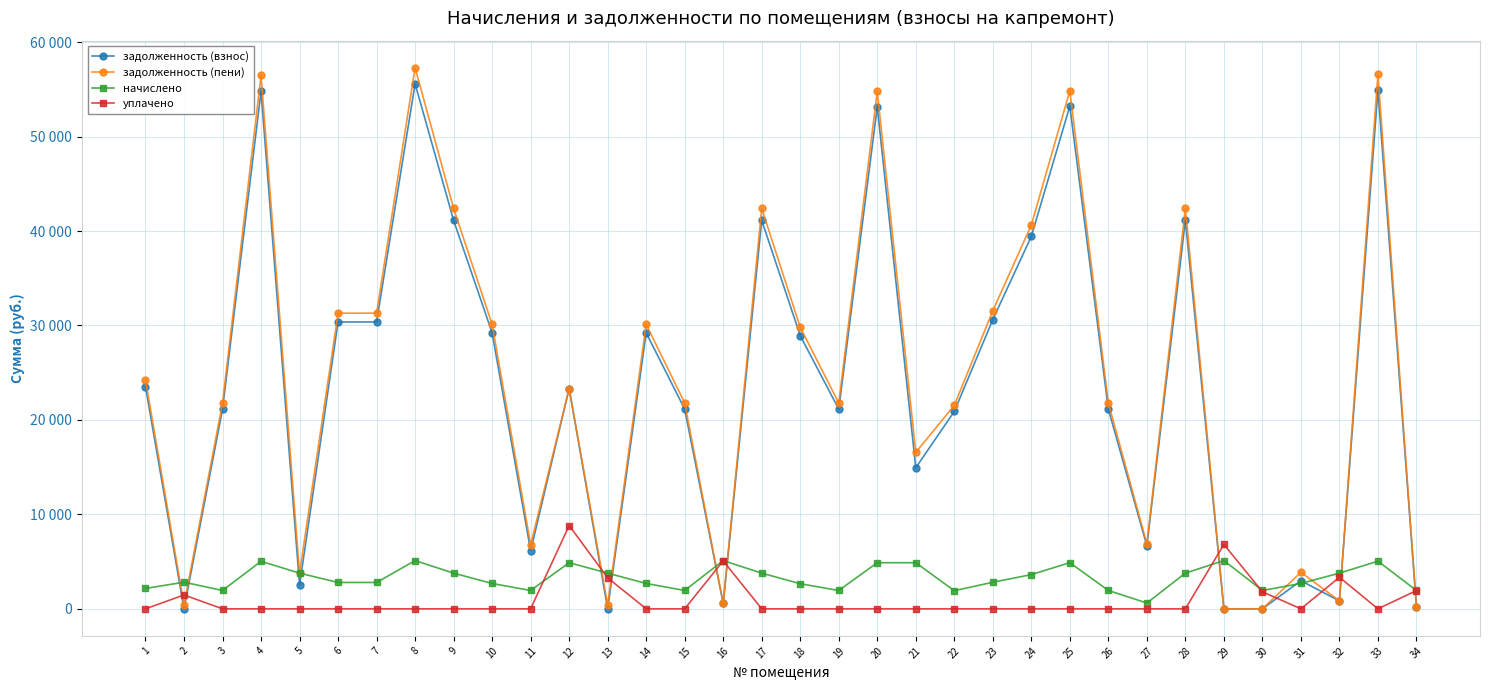

What is the value of the начислено point at the 14th from the left?

2684.0